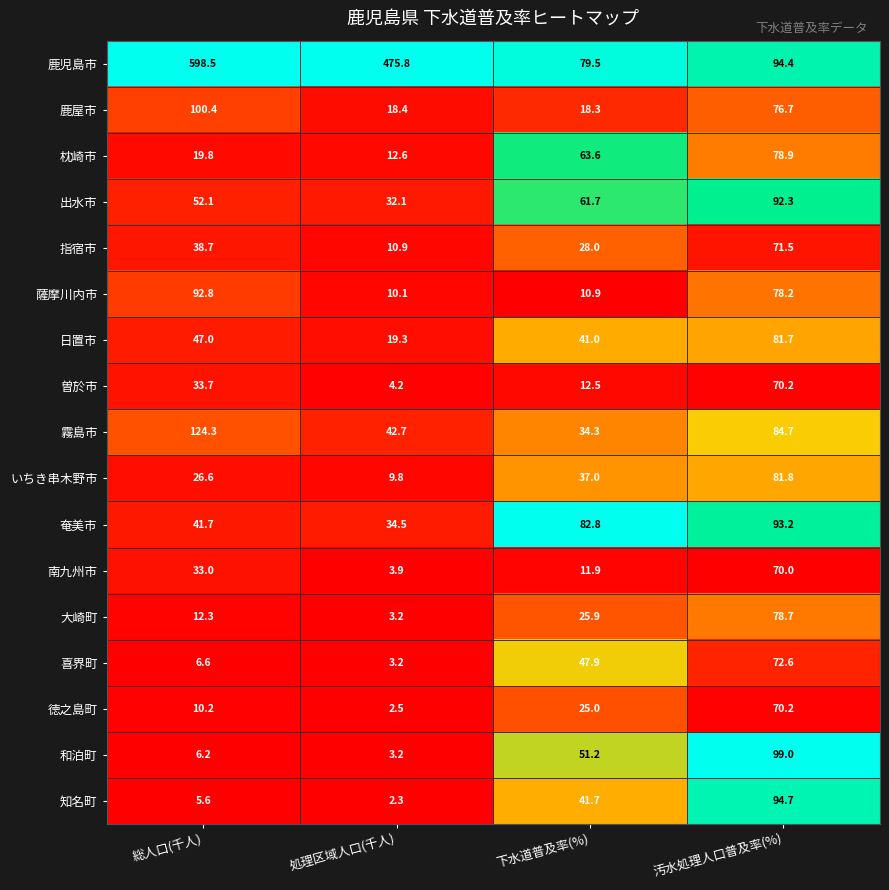

What is the total value across all series at 汚水処理人口普及率(%)?

1388.8